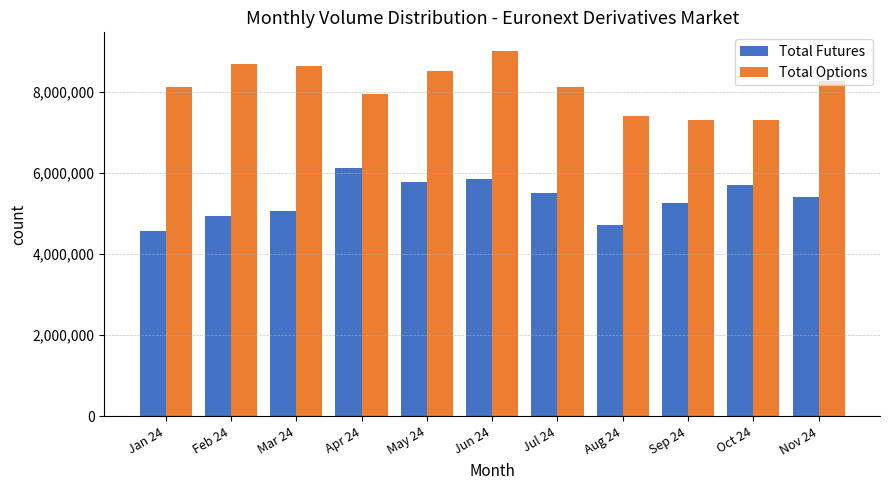

What is the smallest value displayed?

4561169